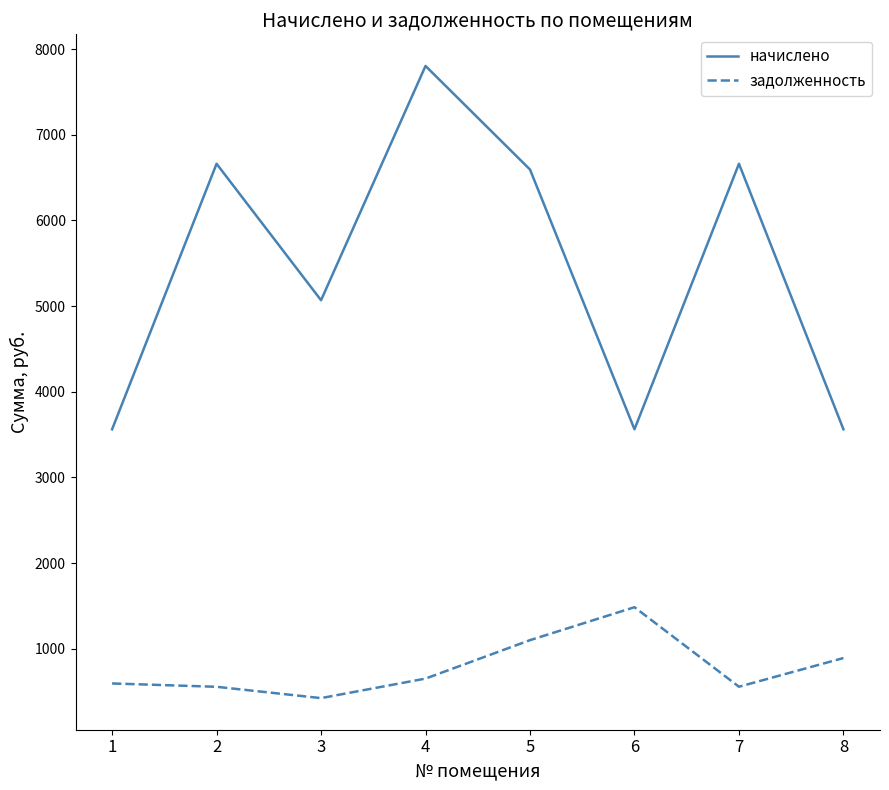

True or false: задолженность and начислено cross at least once.

False